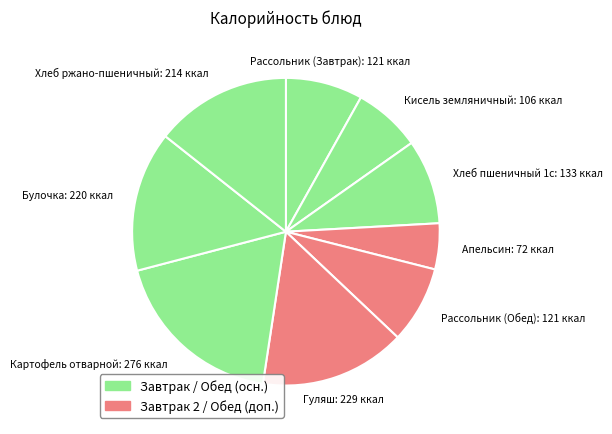

What is the largest slice in the pie chart?

Картофель отварной